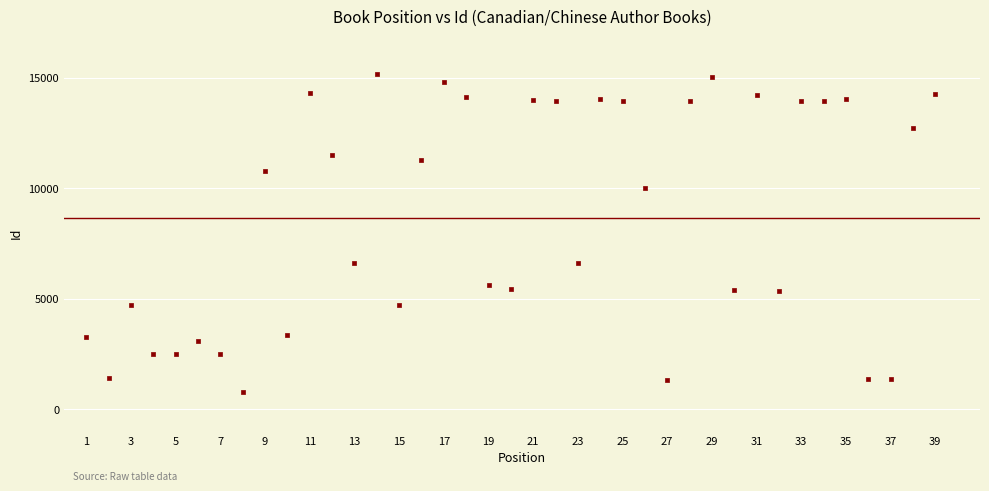

What is the range of Y values (max minus min)?

14415